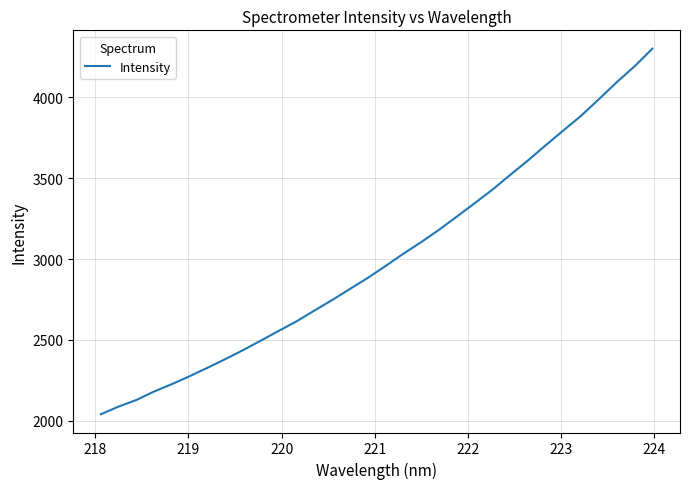

What is the difference between the maximum and minimum values?

2262.1